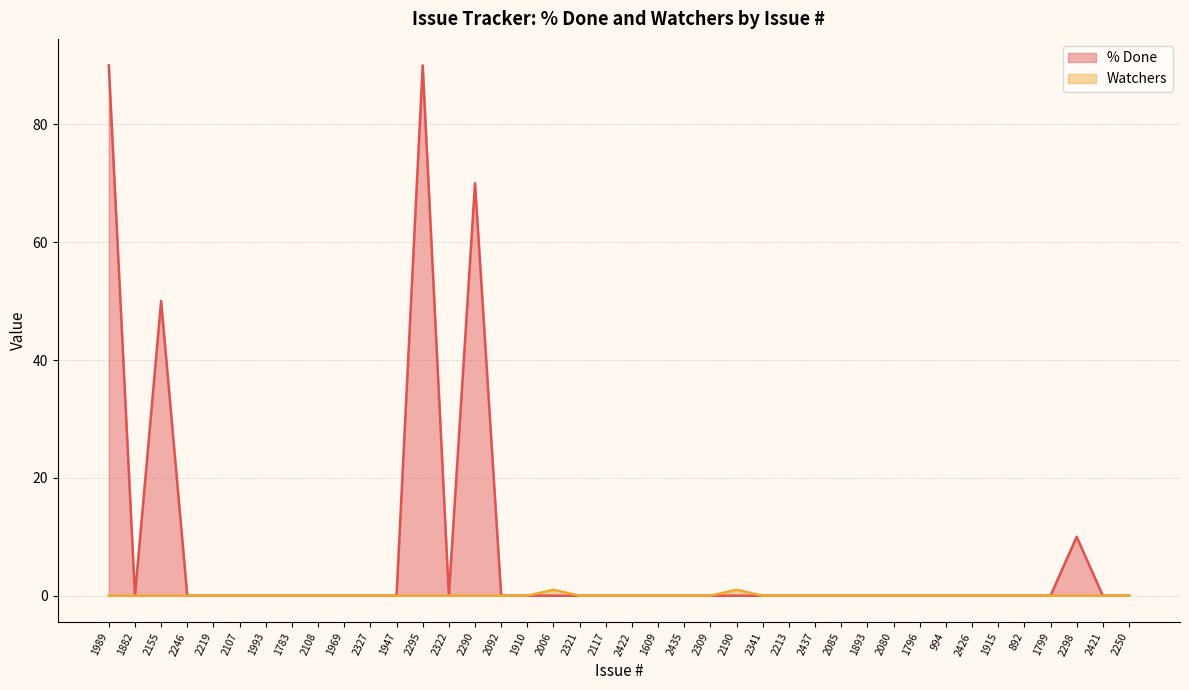

What is the label of the 26th point from the right?

2290